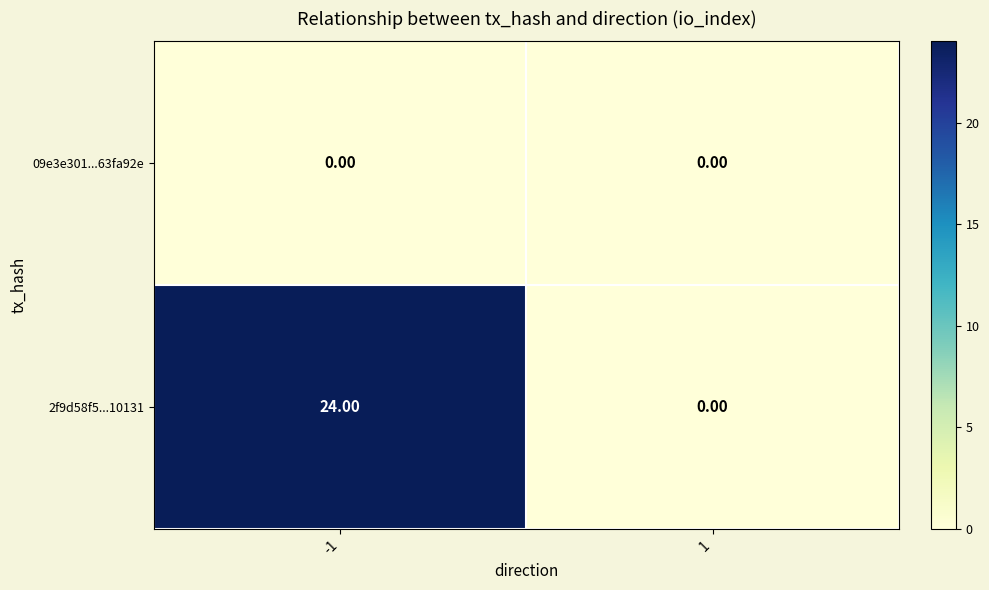

What is the sum of all 2f9d58f5...10131 values?

24